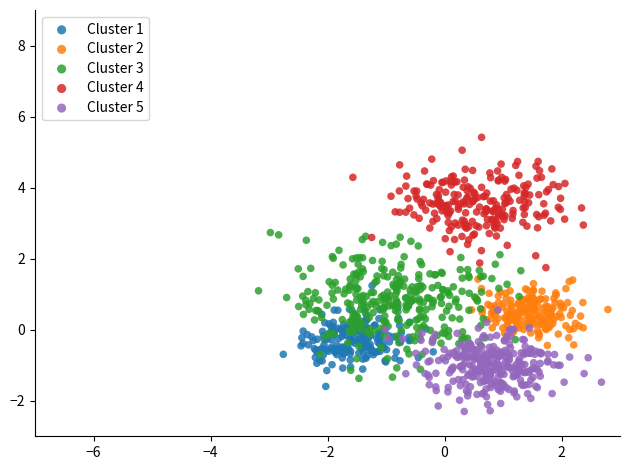

Which series contains the highest Y value?

Cluster 4